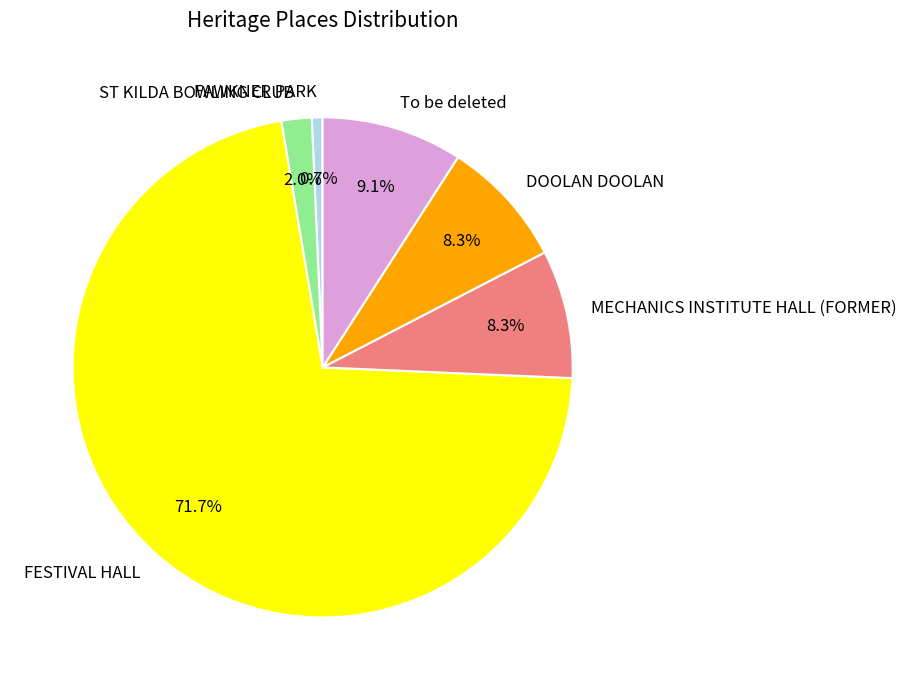

True or false: FAWKNER PARK accounts for 11% of the total.

False